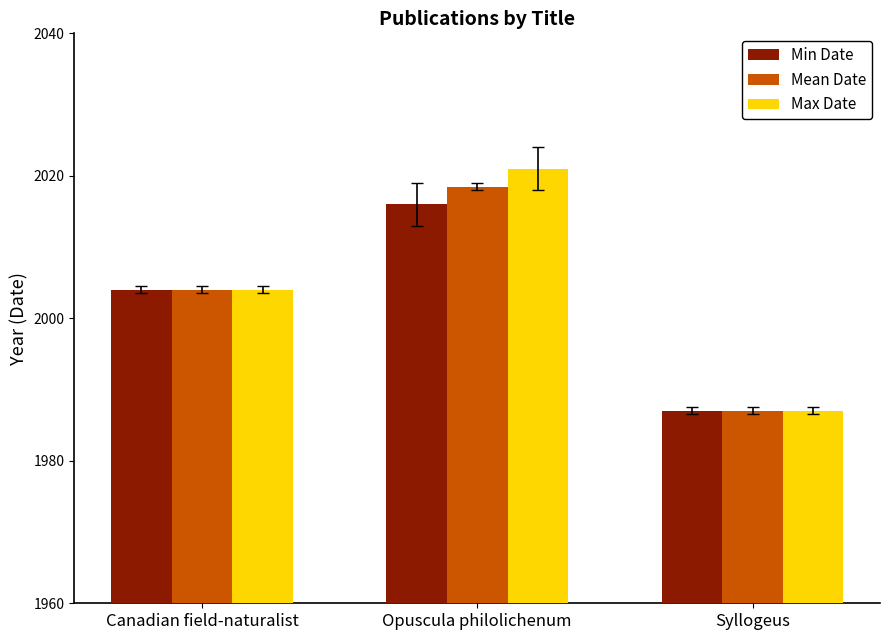

Read the Mean Date value at Syllogeus.

1987.0